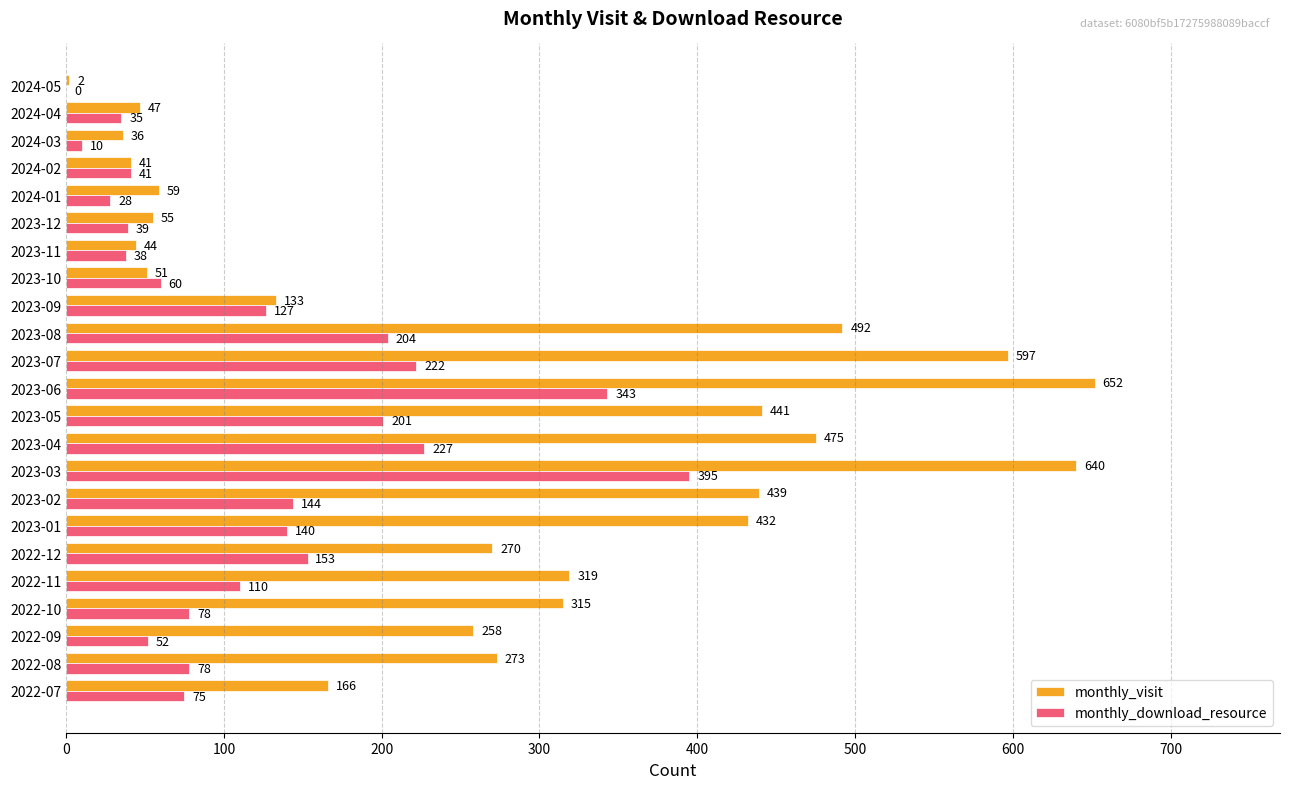

What is the sum of all monthly_visit values?

6237